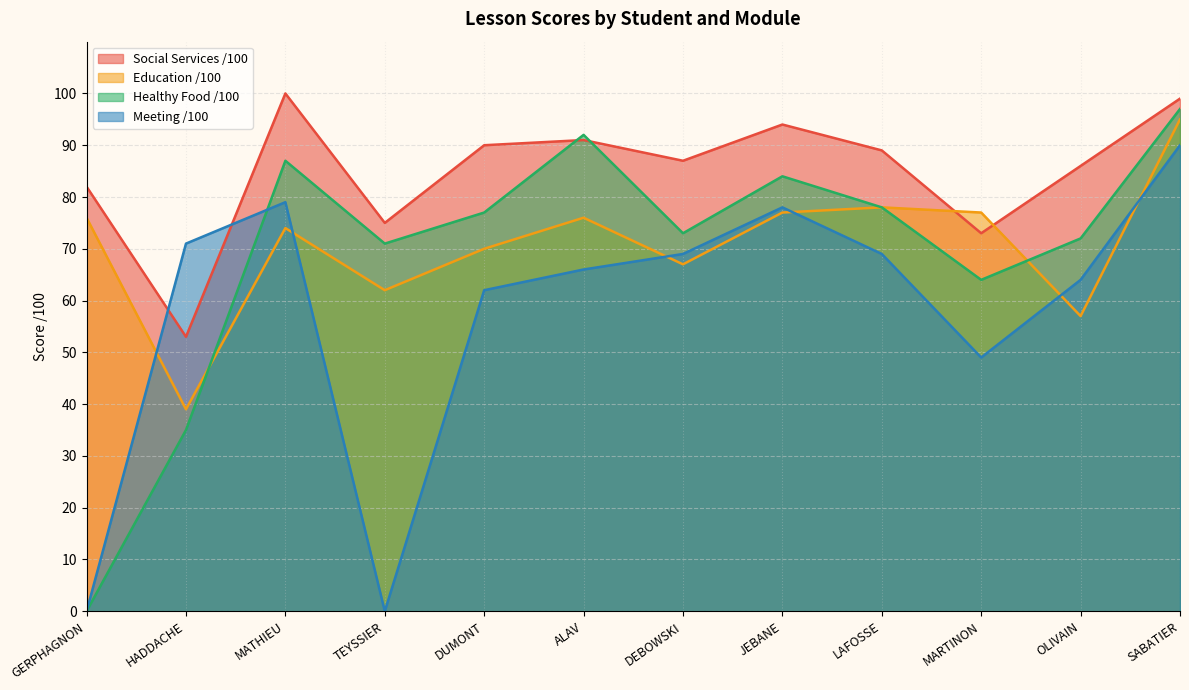

What is the label of the 12th point from the left?

SABATIER